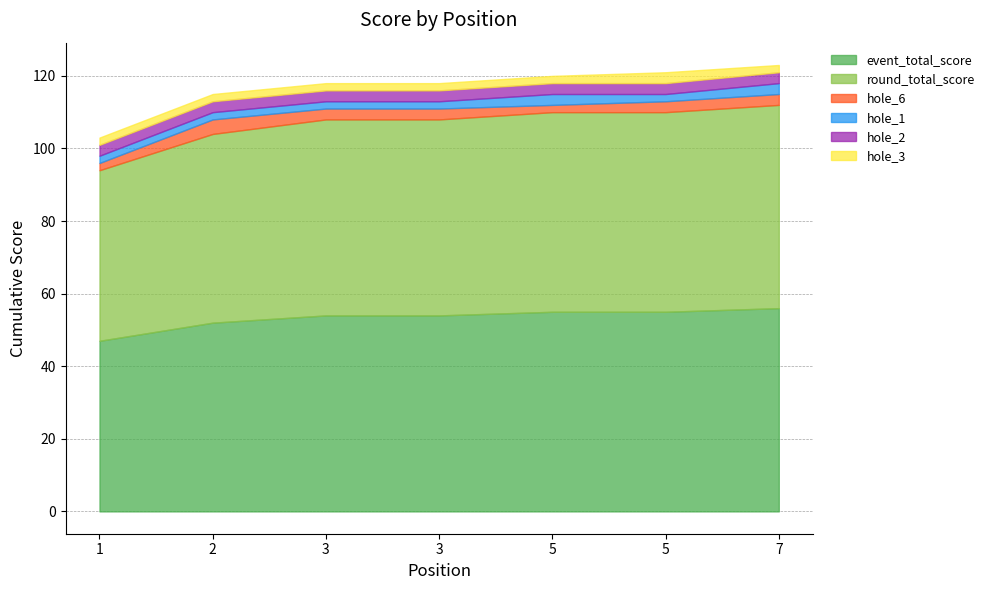

True or false: hole_2 and event_total_score cross at least once.

False